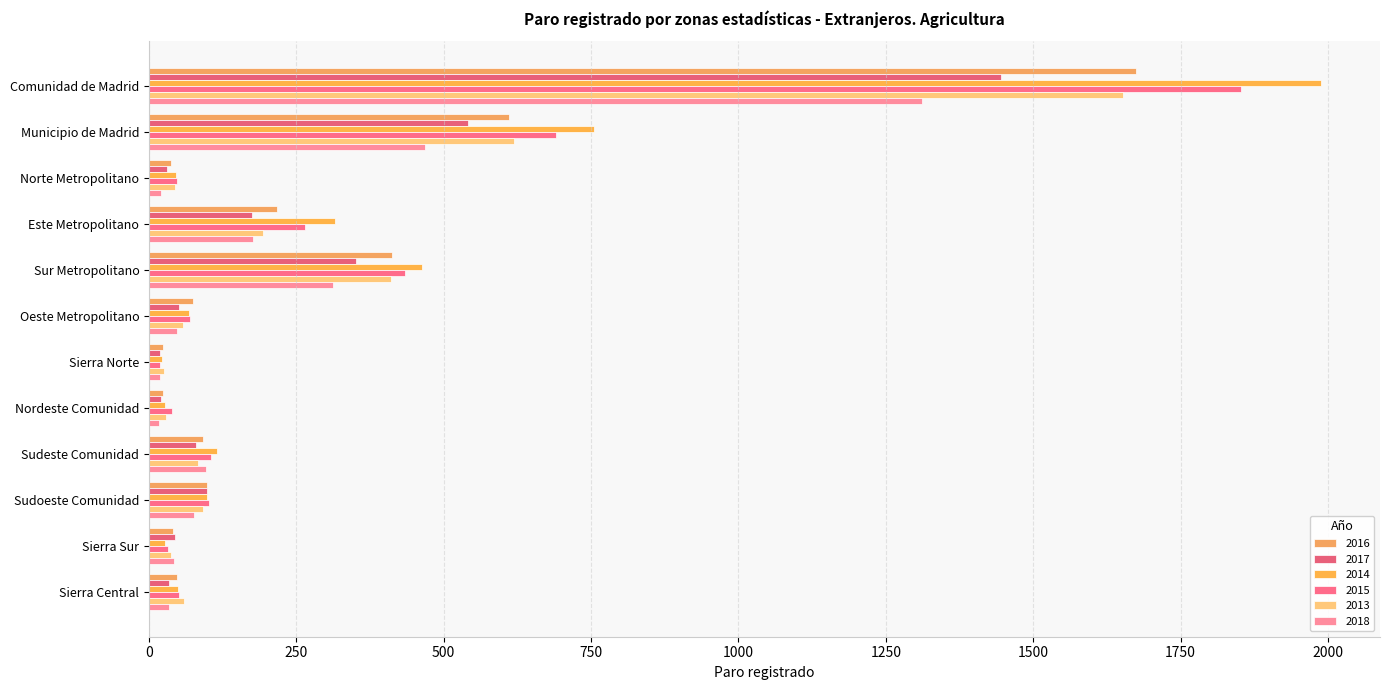

True or false: 2018 has a value of 34 at Sierra Central.

True